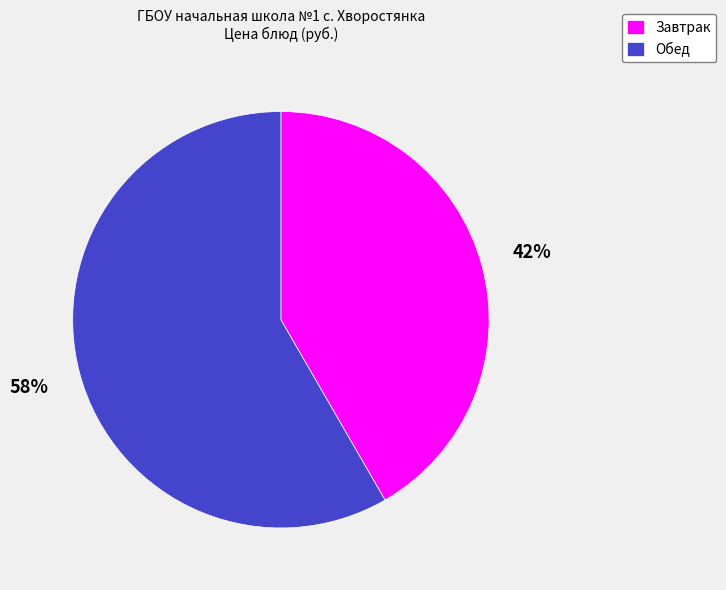

To the nearest percent, what is the combined percentage of Обед and Завтрак?

100%